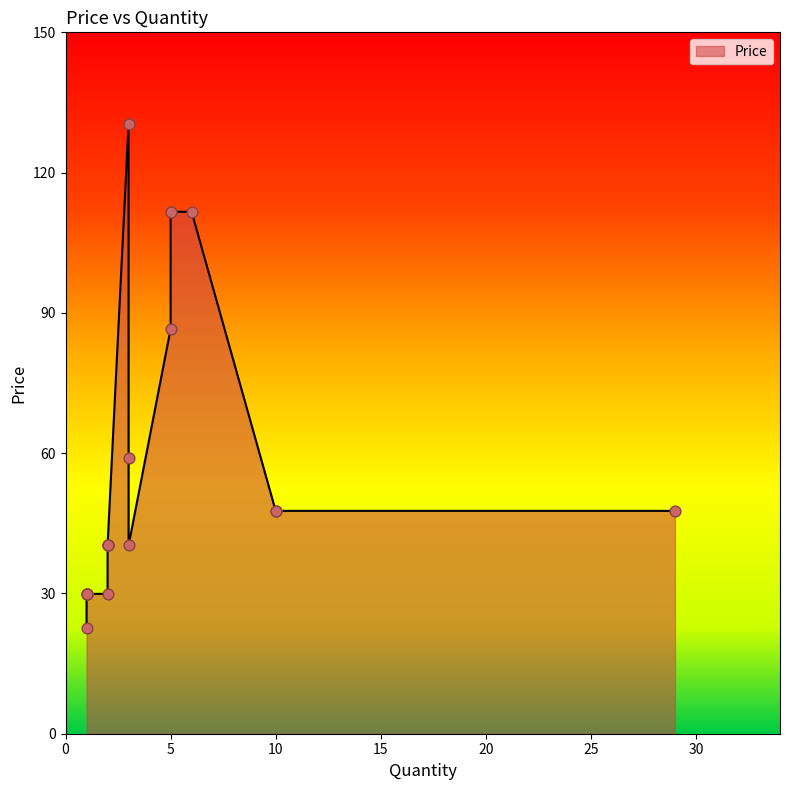

Between 2 and 6, which is larger?

6